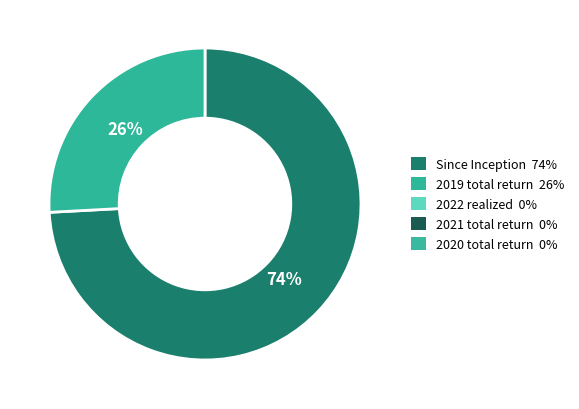

Does any single category account for the majority?

Yes